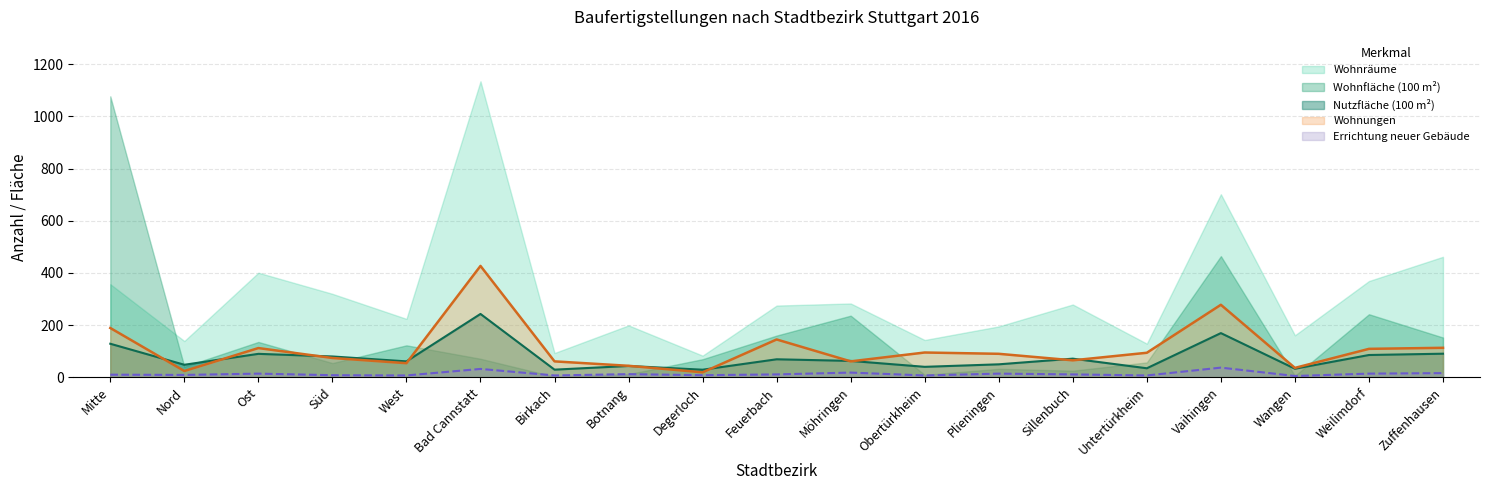

What is the difference between the maximum and second lowest values in the Wohnungen series?

403.0